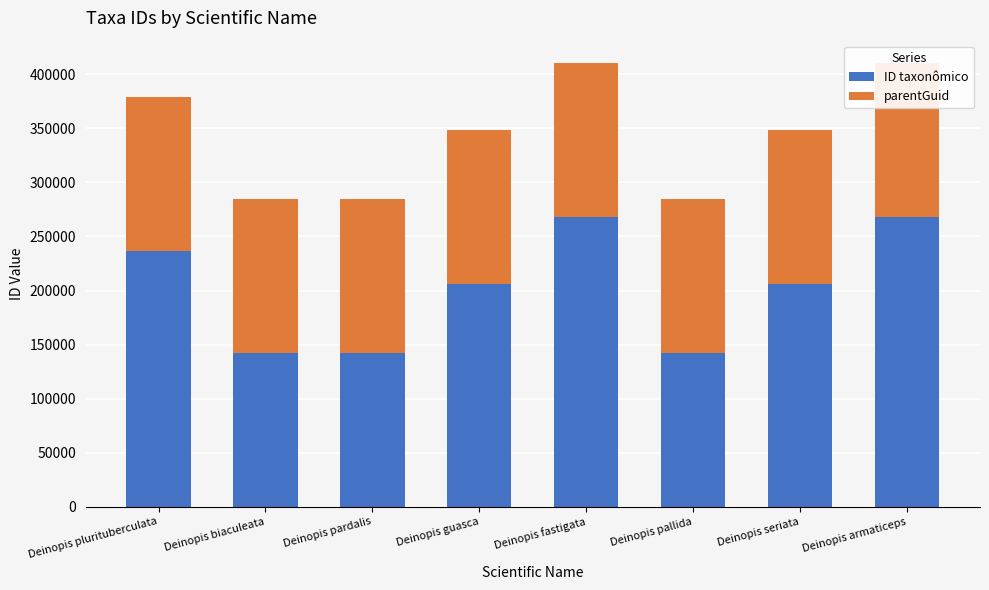

At which category is the sum across all series the highest?

Deinopis fastigata